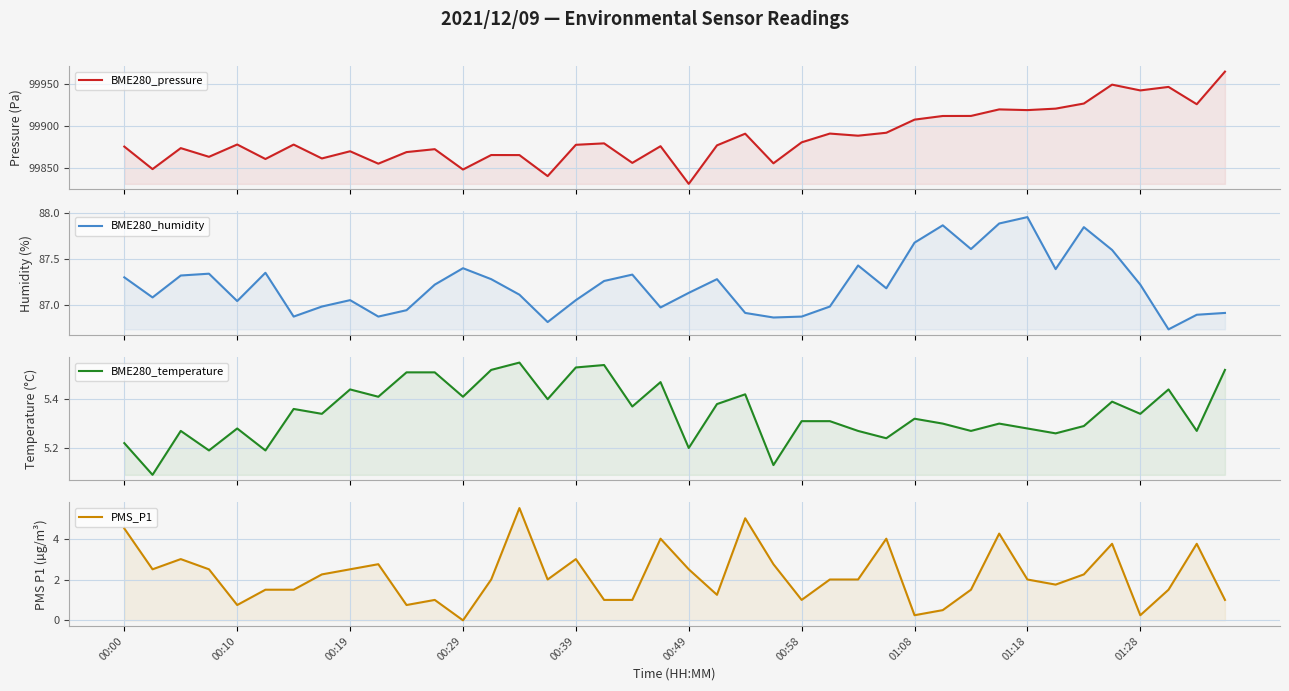

What position from the right is 34?

6